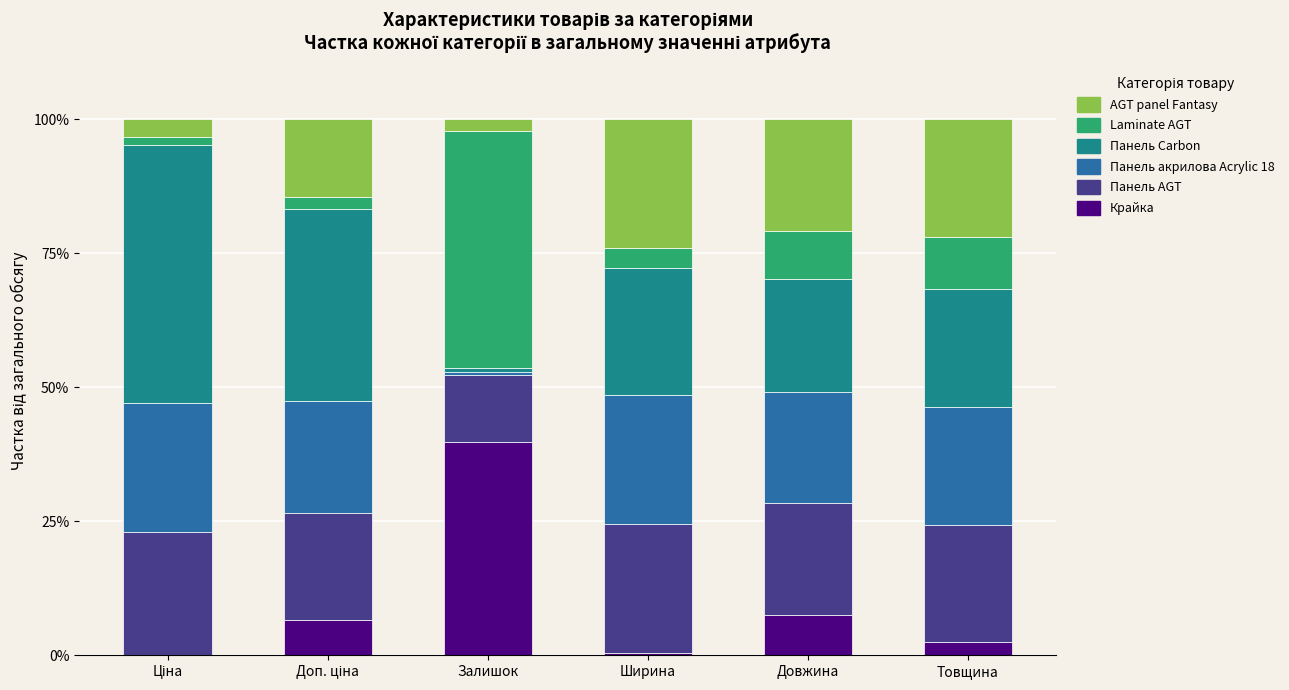

Are the bars horizontal?

No